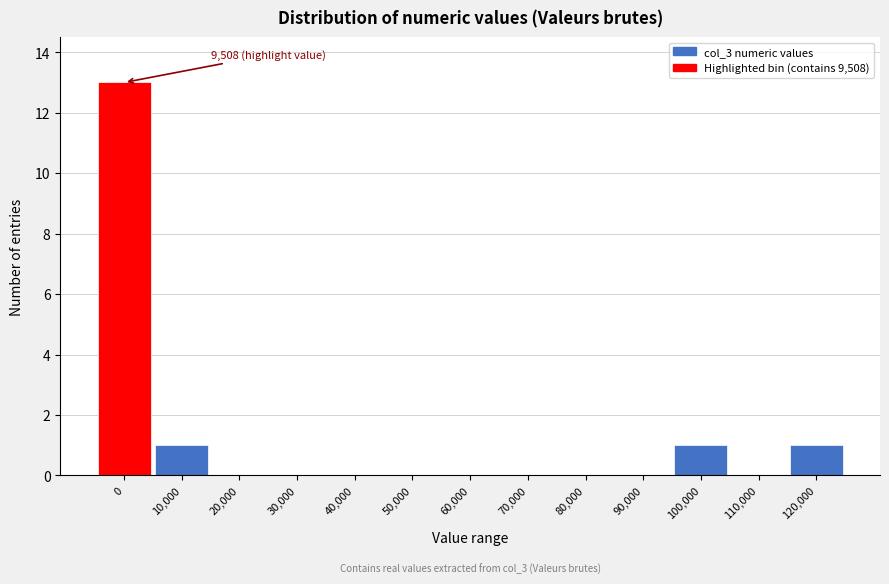

Reading left to right, transcribe all the data shown in this chart.

0=13	10,000=1	20,000=0	30,000=0	40,000=0	50,000=0	60,000=0	70,000=0	80,000=0	90,000=0	100,000=1	110,000=0	120,000=1